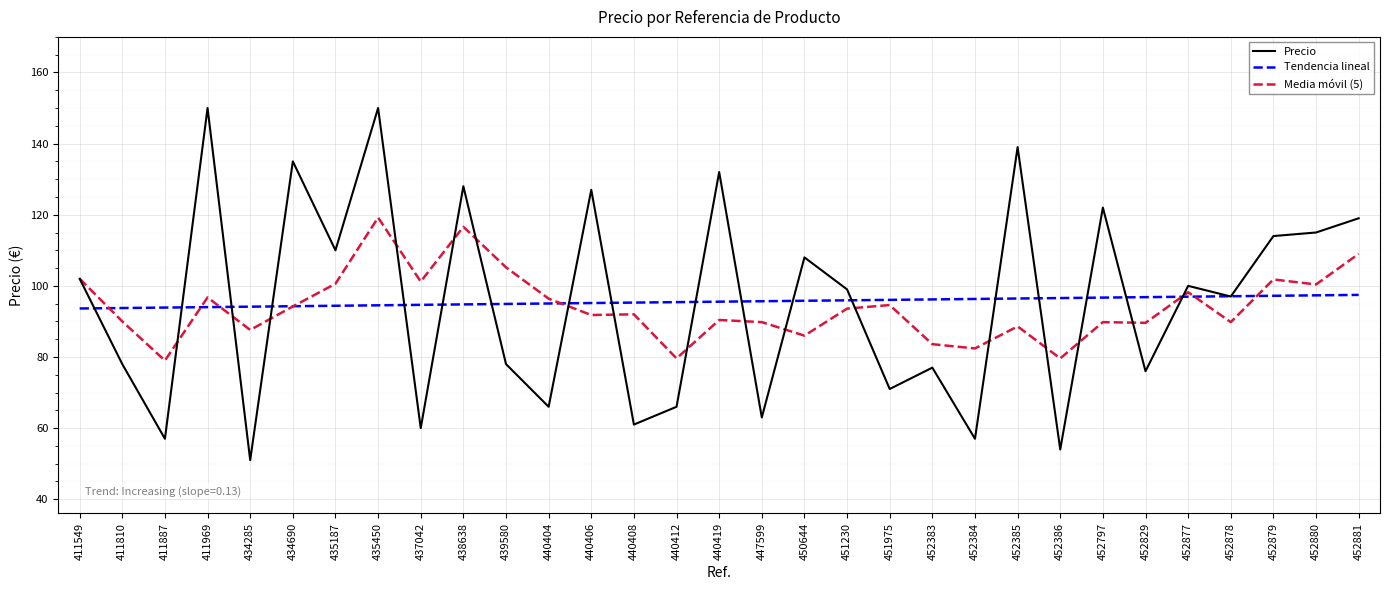

At which label does Media móvil (5) reach its peak?

435450